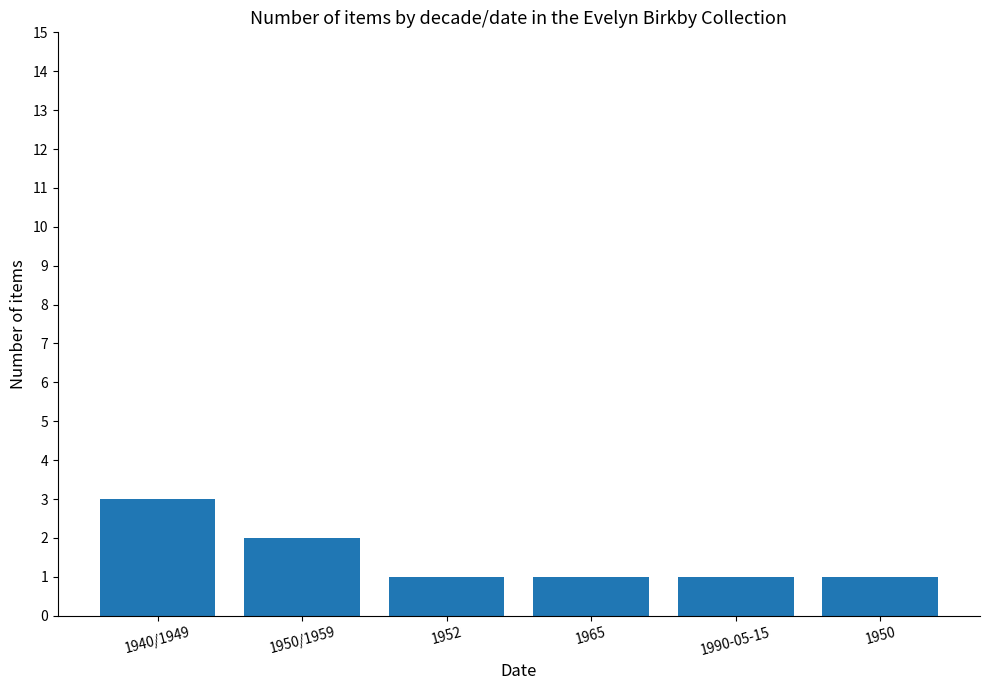

What is the value of the 6th bar from the left?

1